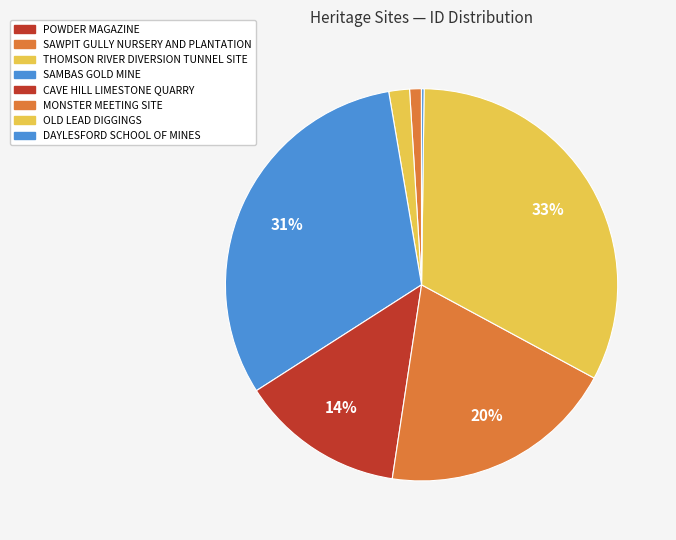

Does any single category account for the majority?

No